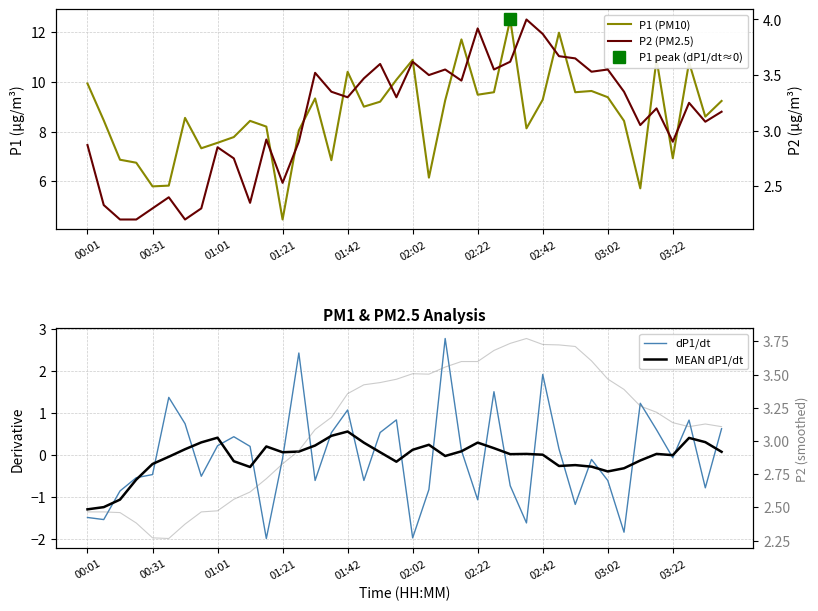

How many values in the P1 (PM10) series exceed 9?

19